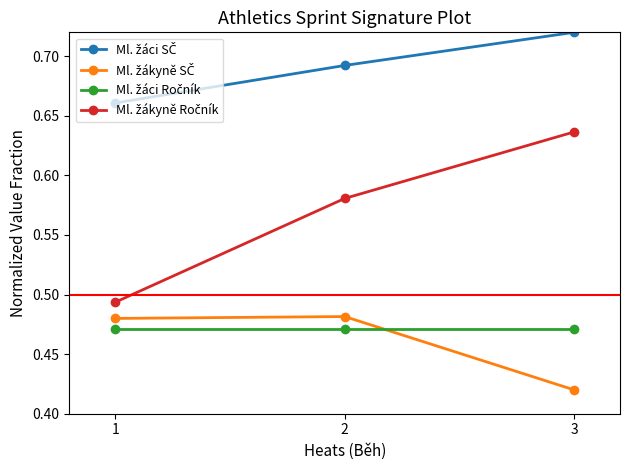

At how many categories does at least one series exceed 0?

3